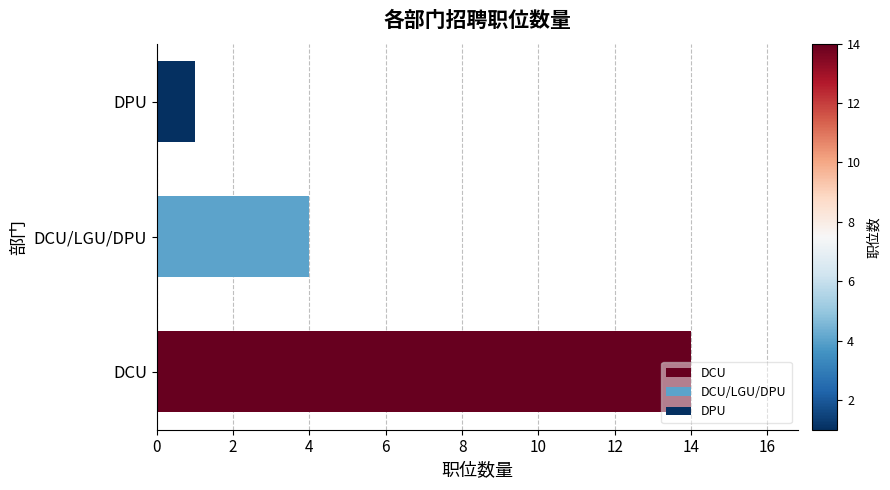

True or false: the data shows 5 at DCU.

False